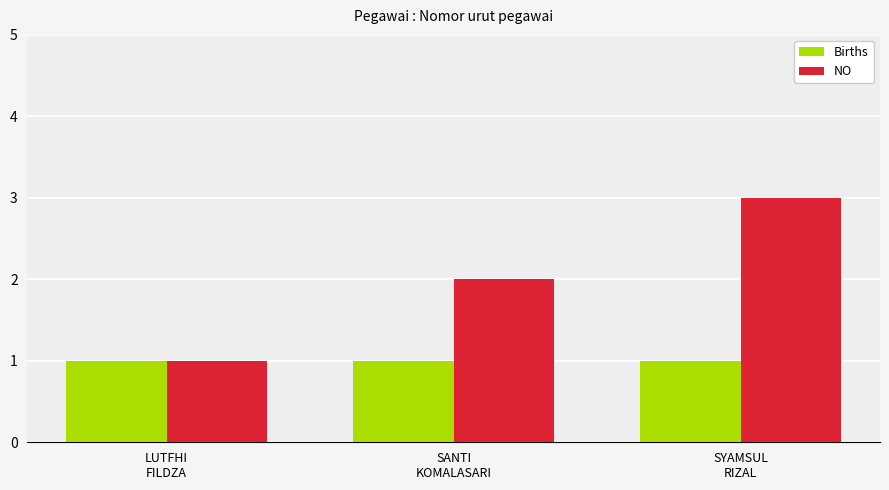

How many bars are there in each group?

2